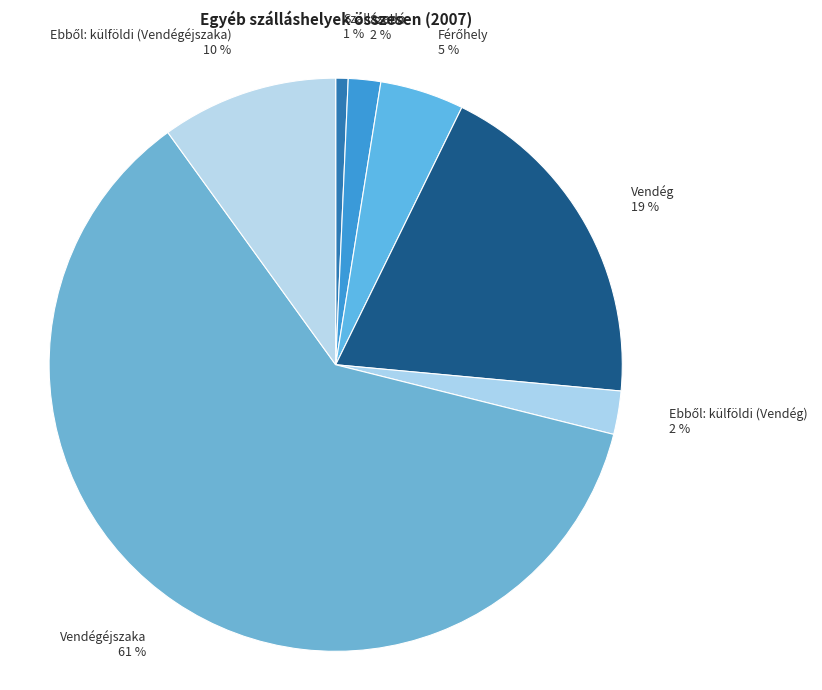

What is the smallest slice in the pie chart?

Szállásadó 1 %